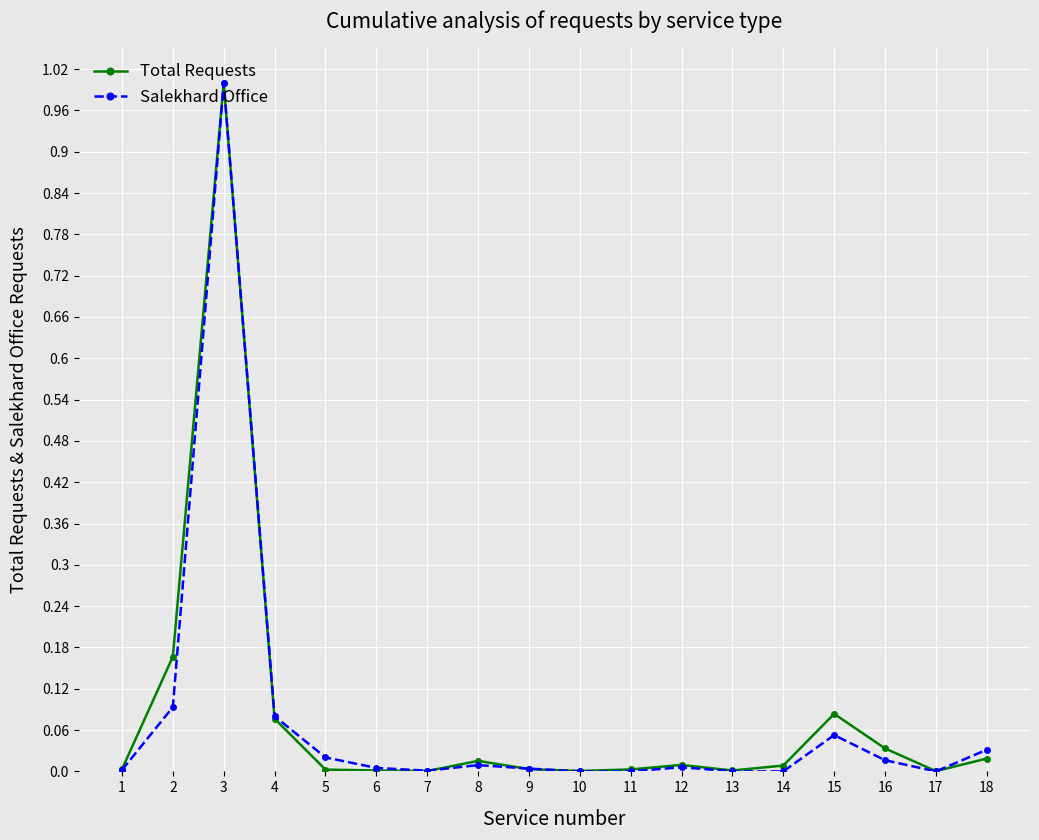

What is the difference between the maximum and minimum values in the Salekhard Office series?

1.0